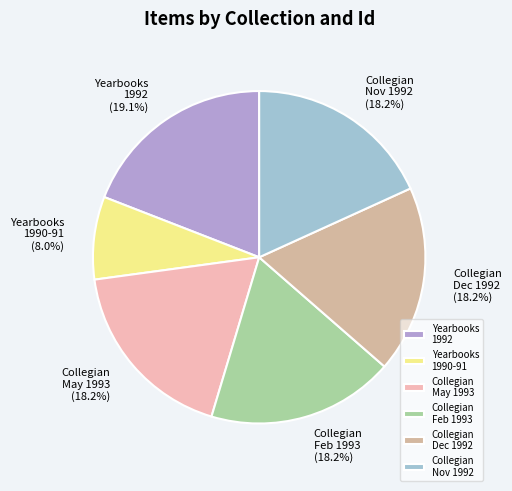

Is there a majority slice in this chart?

No